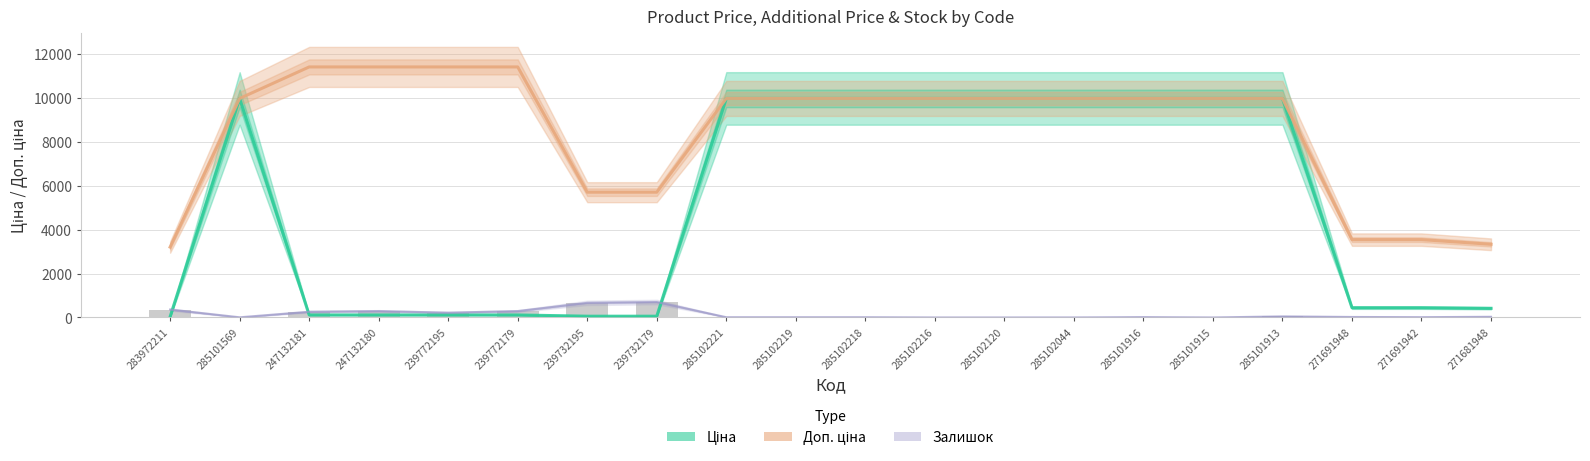

At which label is Ціна closest to 5003?

271691948